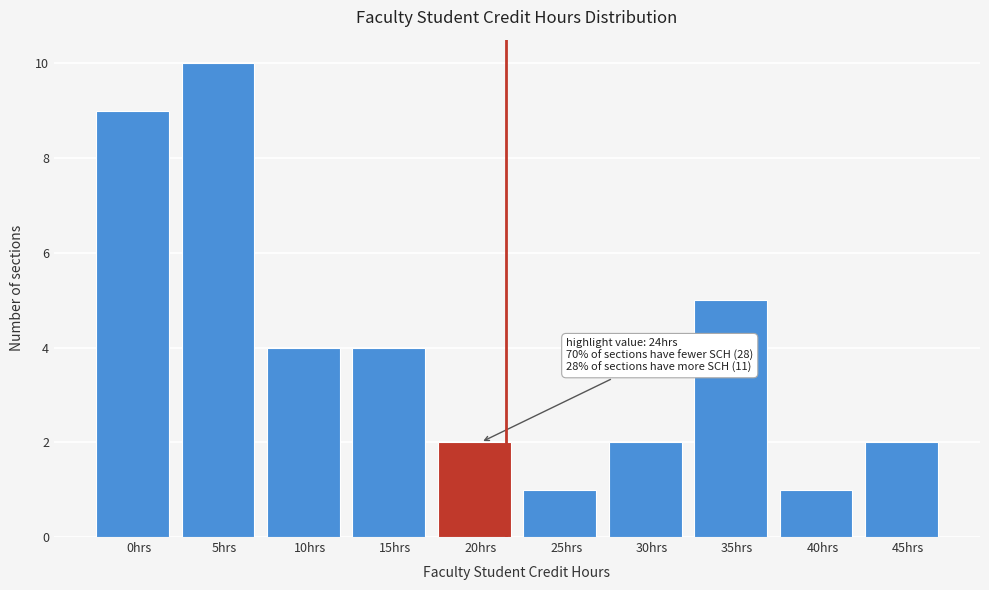

Reading left to right, what are all the values shown in this chart?

0hrs=9	5hrs=10	10hrs=4	15hrs=4	20hrs=2	25hrs=1	30hrs=2	35hrs=5	40hrs=1	45hrs=2